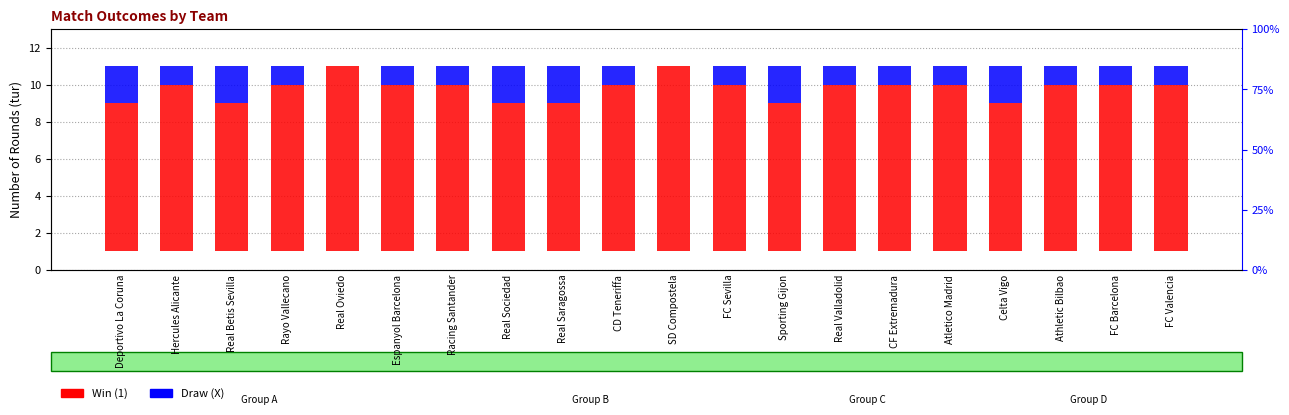

Reading left to right, transcribe all the data shown in this chart.

Win (1): 8	9	8	9	10	9	9	8	8	9	10	9	8	9	9	9	8	9	9	9
Draw (X): 2	1	2	1	0	1	1	2	2	1	0	1	2	1	1	1	2	1	1	1